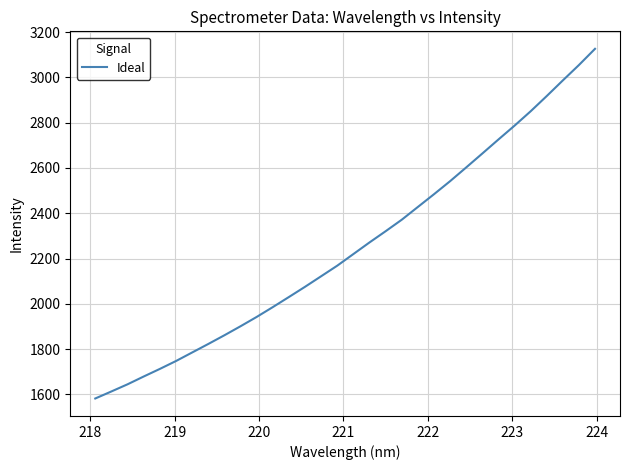

Does the chart display data point markers on the line(s)?

No